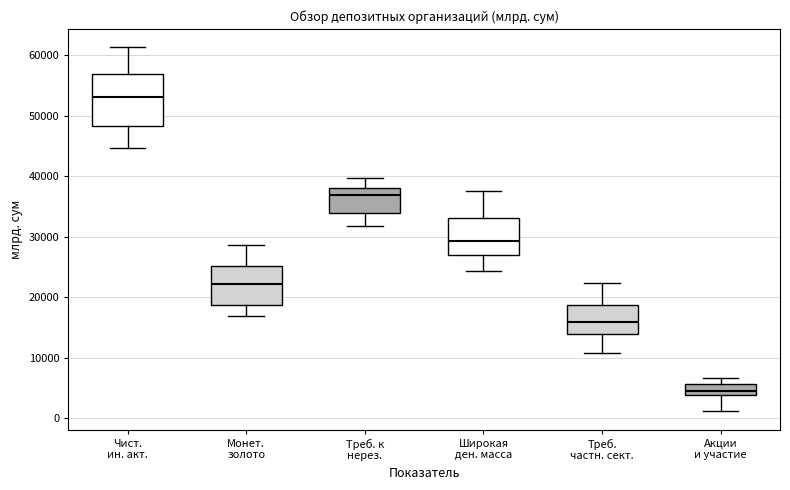

Reading left to right, transcribe this box plot: for each box, give where its median line is, the range the box spans, and where its two whiskers end, as read against the y-axis. The values are not printed on the chart, so give them approximately, as read against the axis.

Чист. ин. акт.: median 53000, box 48000 to 57000, whiskers 45000 to 61000
Монет. золото: median 22000, box 19000 to 25000, whiskers 17000 to 29000
Треб. к нерез.: median 37000, box 34000 to 38000, whiskers 32000 to 40000
Широкая ден. масса: median 29000, box 27000 to 33000, whiskers 24000 to 38000
Треб. частн. сект.: median 16000, box 14000 to 19000, whiskers 11000 to 22000
Акции и участие: median 5000, box 4000 to 6000, whiskers 1000 to 7000